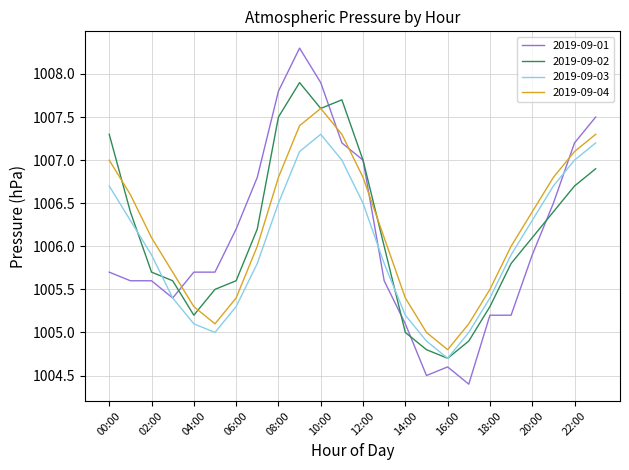

What is the difference between the maximum and second lowest values in the 2019-09-02 series?

3.1